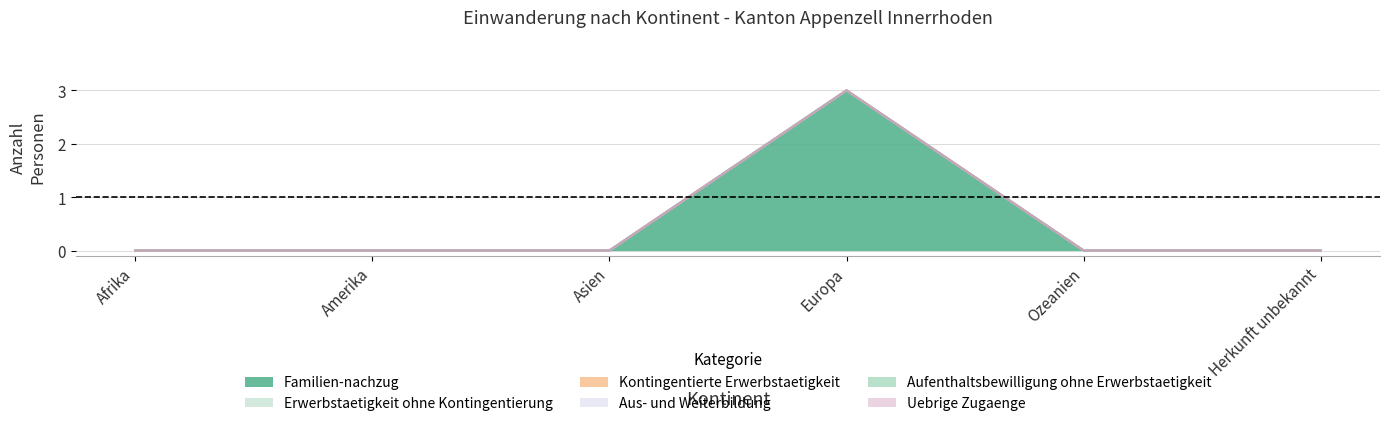

Does the chart have visible grid lines?

Yes